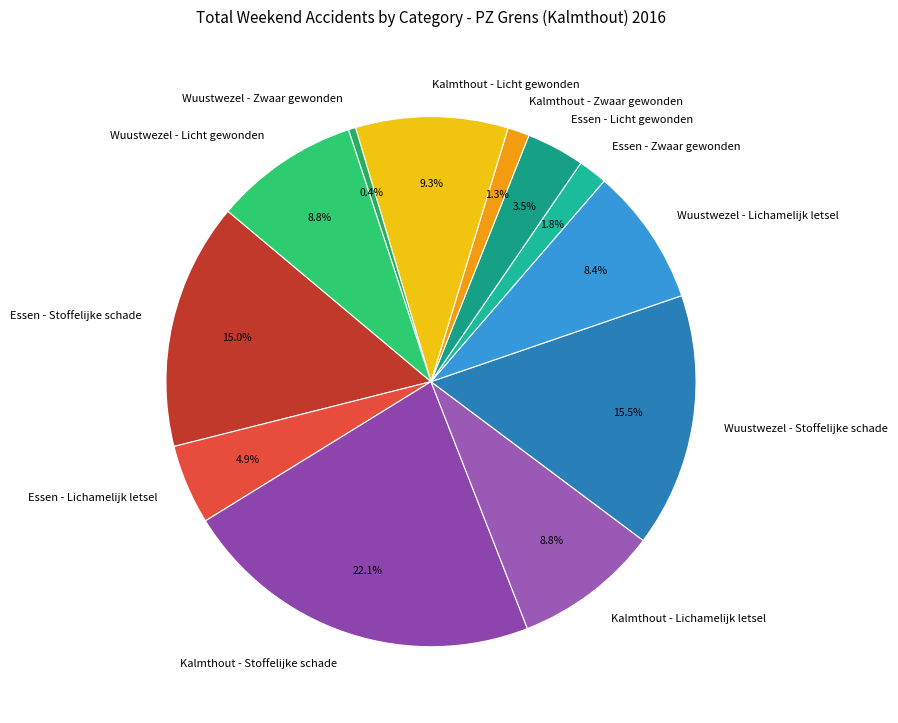

Is it true that Wuustwezel - Lichamelijk letsel is 8% of the pie?

True